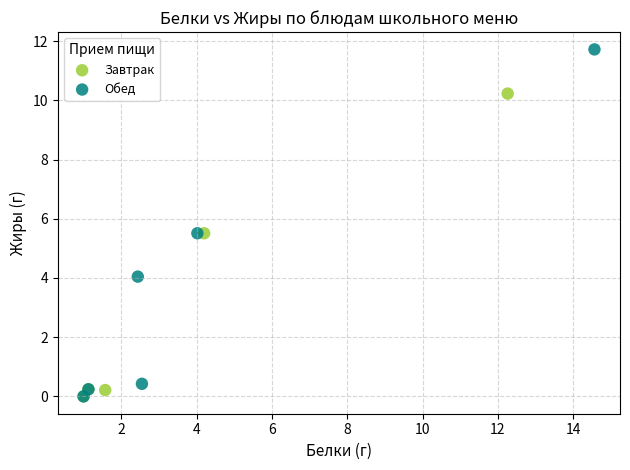

What are all the series names shown in the legend?

Завтрак, Обед